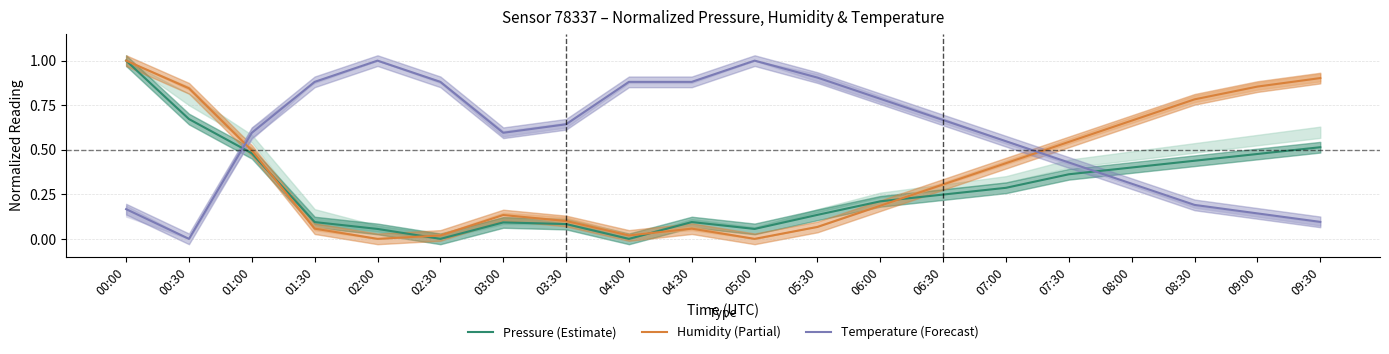

Reading left to right, list all the values displayed in this chart.

Pressure (Estimate): 00:00=1.0	00:30=0.7	01:00=0.5	01:30=0.1	02:00=0.1	02:30=0.0	03:00=0.1	03:30=0.1	04:00=0.0	04:30=0.1	05:00=0.1	05:30=0.1	06:00=0.2	06:30=0.2	07:00=0.3	07:30=0.4	08:00=0.4	08:30=0.4	09:00=0.5	09:30=0.5
Humidity (Partial): 00:00=1.0	00:30=0.8	01:00=0.5	01:30=0.1	02:00=0.0	02:30=0.0	03:00=0.1	03:30=0.1	04:00=0.0	04:30=0.1	05:00=0.0	05:30=0.1	06:00=0.2	06:30=0.3	07:00=0.4	07:30=0.5	08:00=0.7	08:30=0.8	09:00=0.9	09:30=0.9
Temperature (Forecast): 00:00=0.2	00:30=0.0	01:00=0.6	01:30=0.9	02:00=1.0	02:30=0.9	03:00=0.6	03:30=0.6	04:00=0.9	04:30=0.9	05:00=1.0	05:30=0.9	06:00=0.8	06:30=0.7	07:00=0.5	07:30=0.4	08:00=0.3	08:30=0.2	09:00=0.1	09:30=0.1